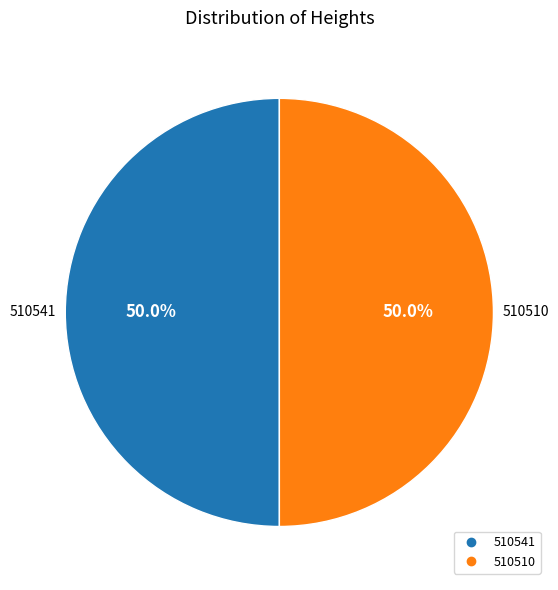

How many segments does this pie chart have?

2